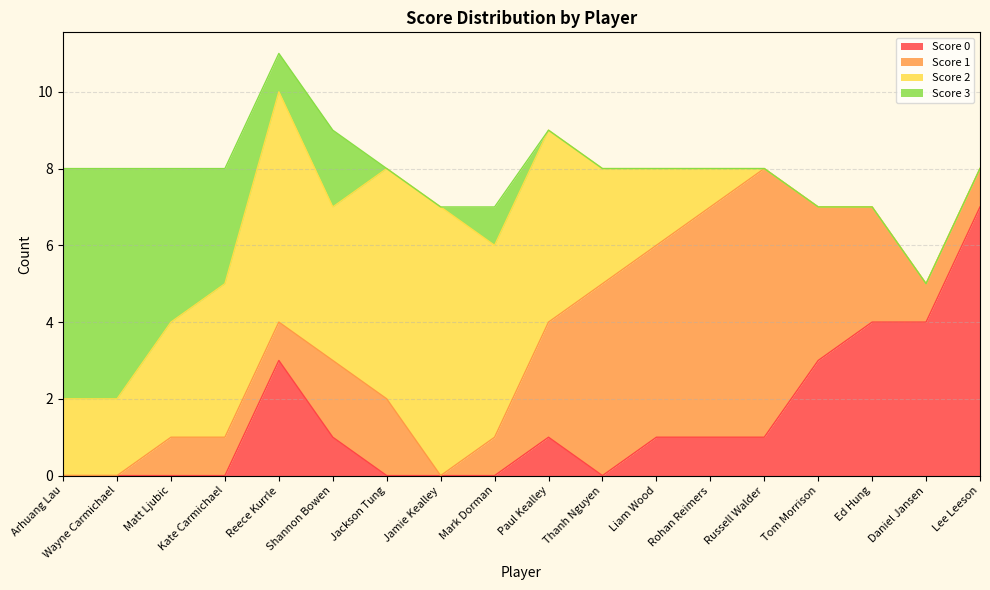

In Score 0, how many points are higher than both neighbors (excluding endpoints)?

2